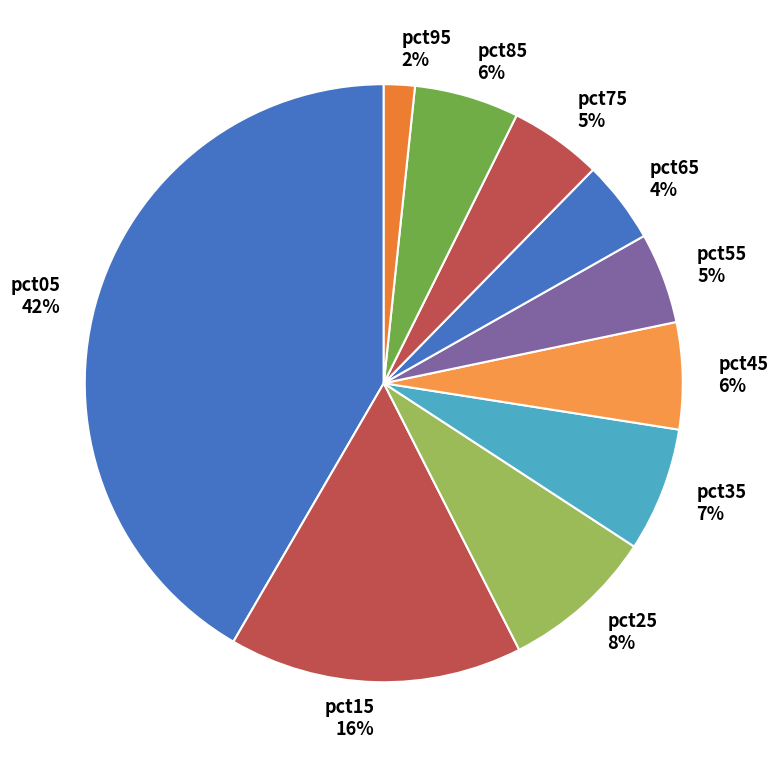

Is there a majority slice in this chart?

No